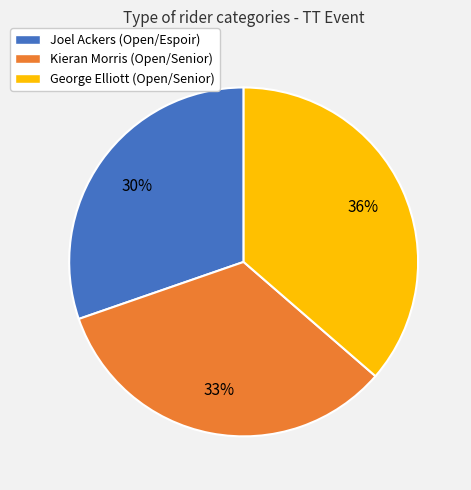

Combined, do George Elliott (Open/Senior) and Kieran Morris (Open/Senior) account for over 50%?

Yes